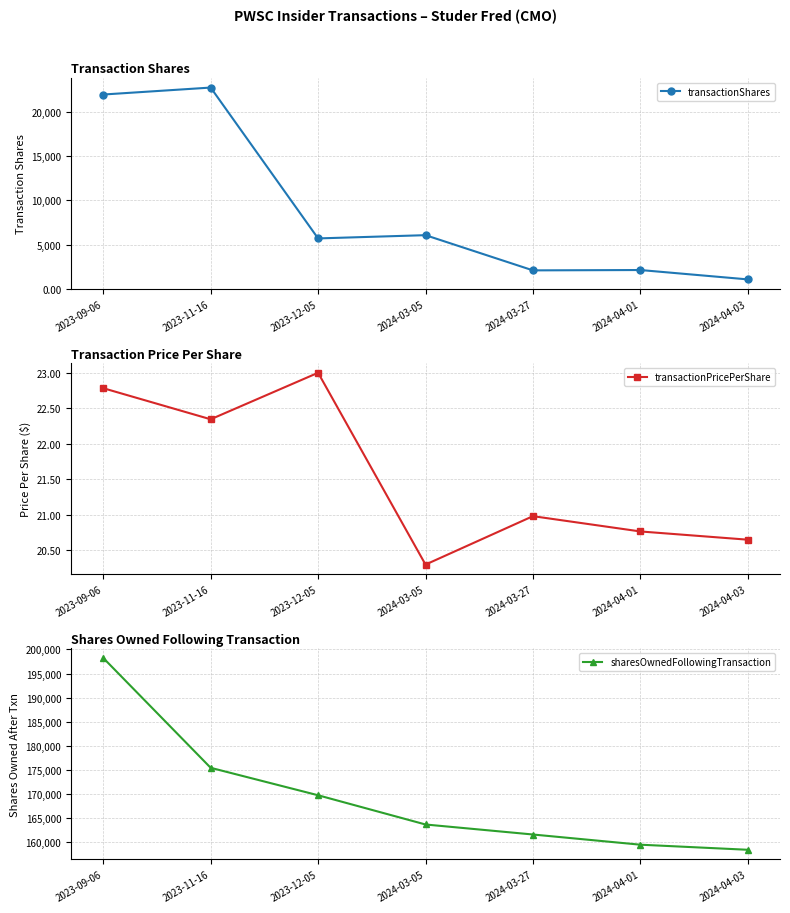

List the series in order of their peak value, lowest first.

transactionPricePerShare, transactionShares, sharesOwnedFollowingTransaction